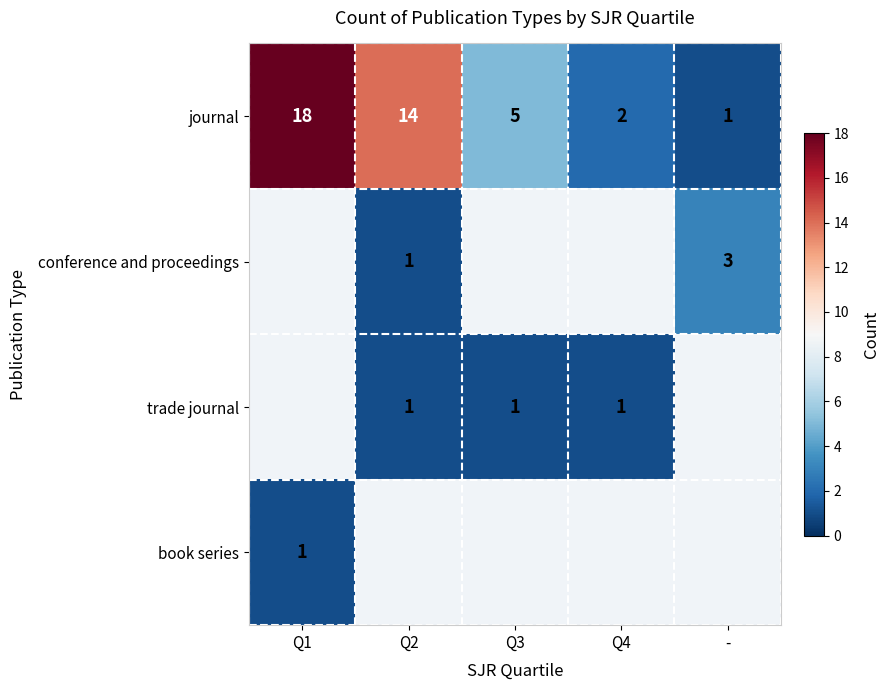

Is it true that journal equals 3 at Q3?

False